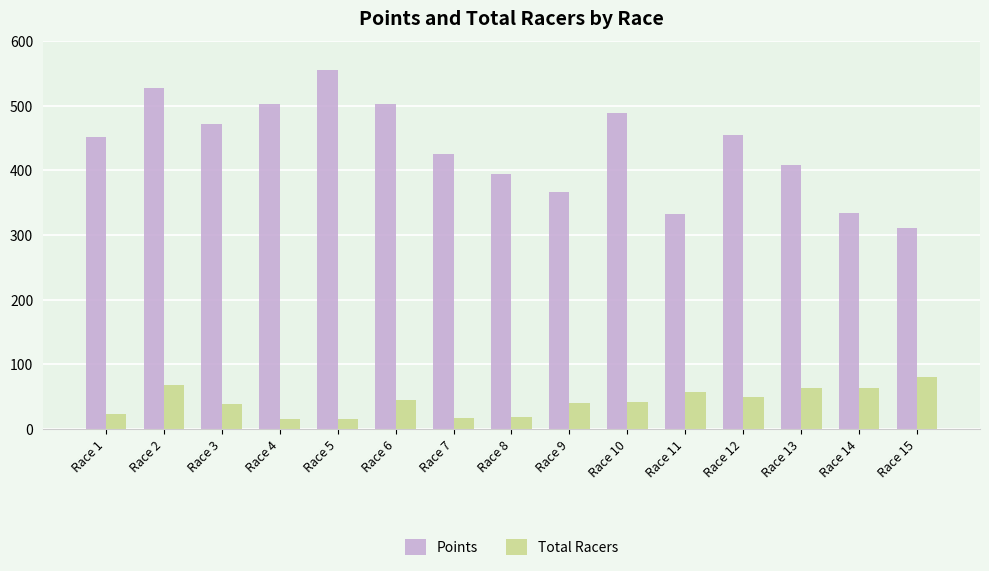

At how many categories does at least one series exceed 218?

15